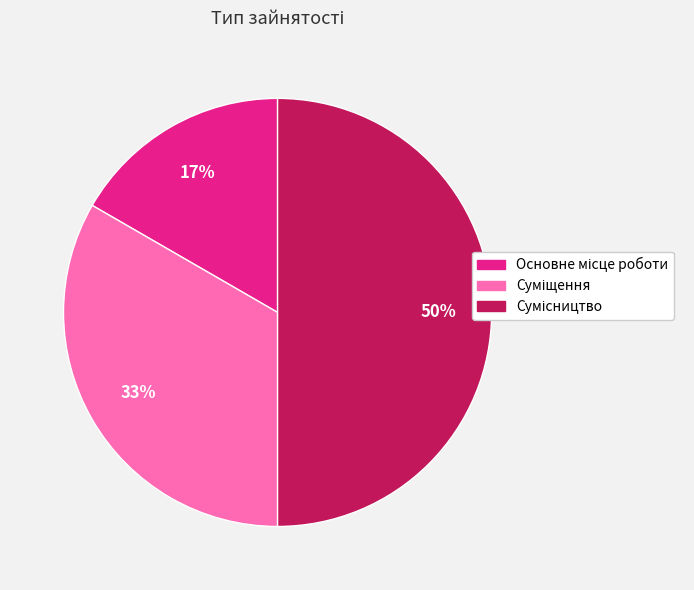

To the nearest percent, what is the average slice percentage?

33%